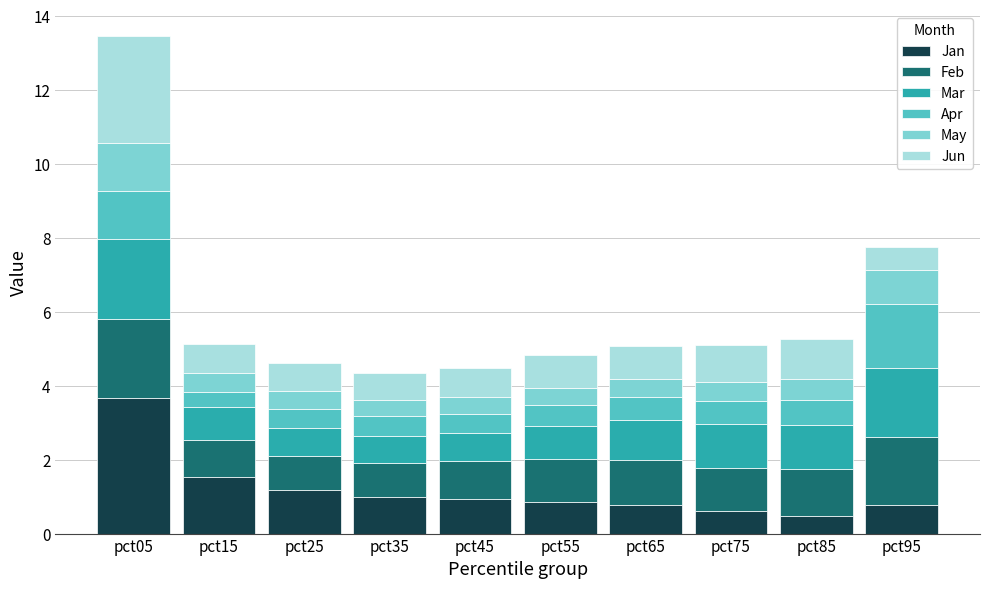

What is the maximum value for Jan?

3.7